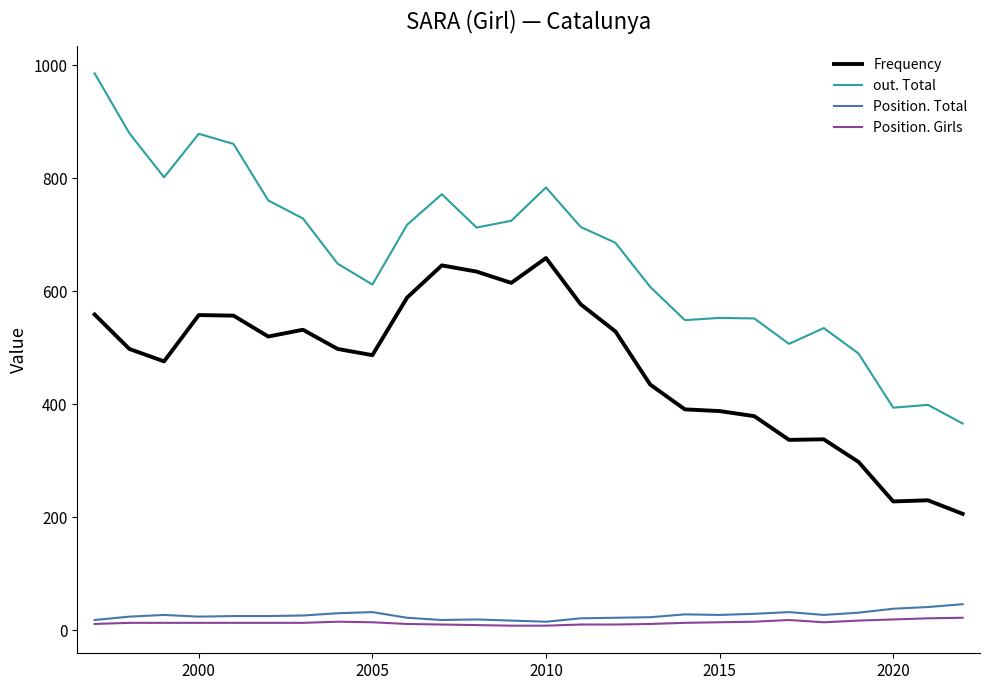

True or false: Position. Total and Frequency intersect in this chart.

False